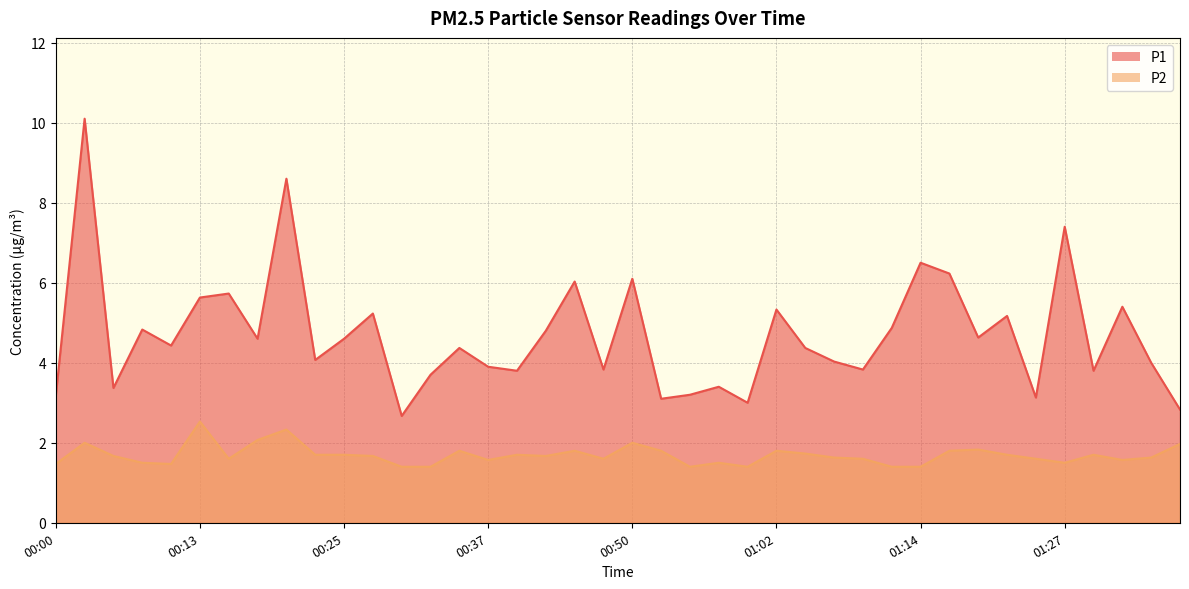

Where is the first local maximum for P2?

00:03